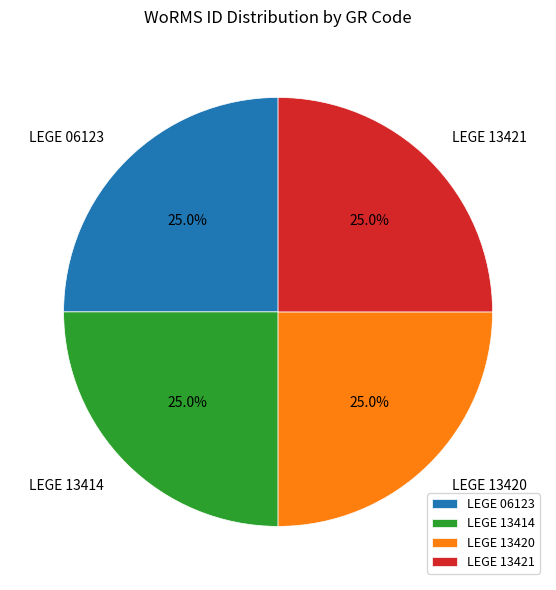

Count the number of slices in the pie.

4